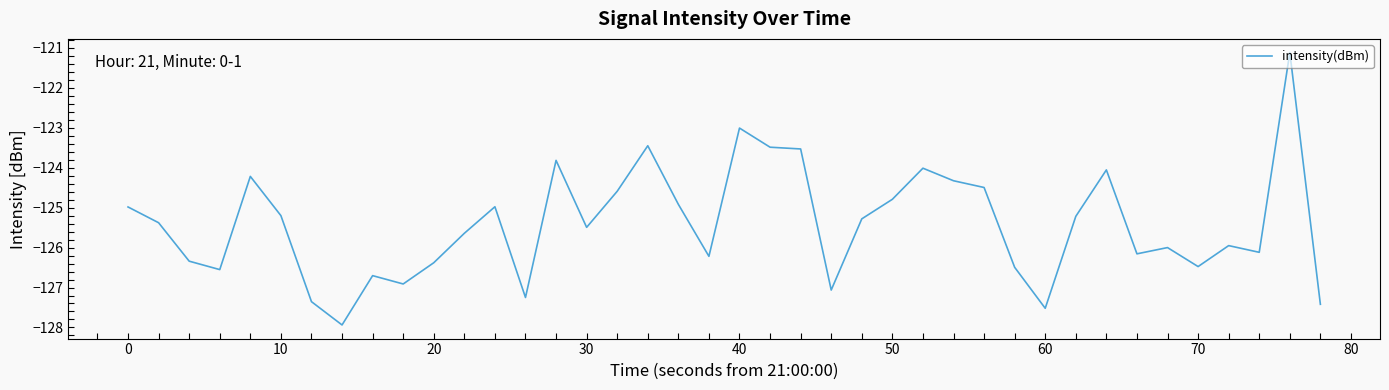

What is the minimum value shown in the chart?

-127.9